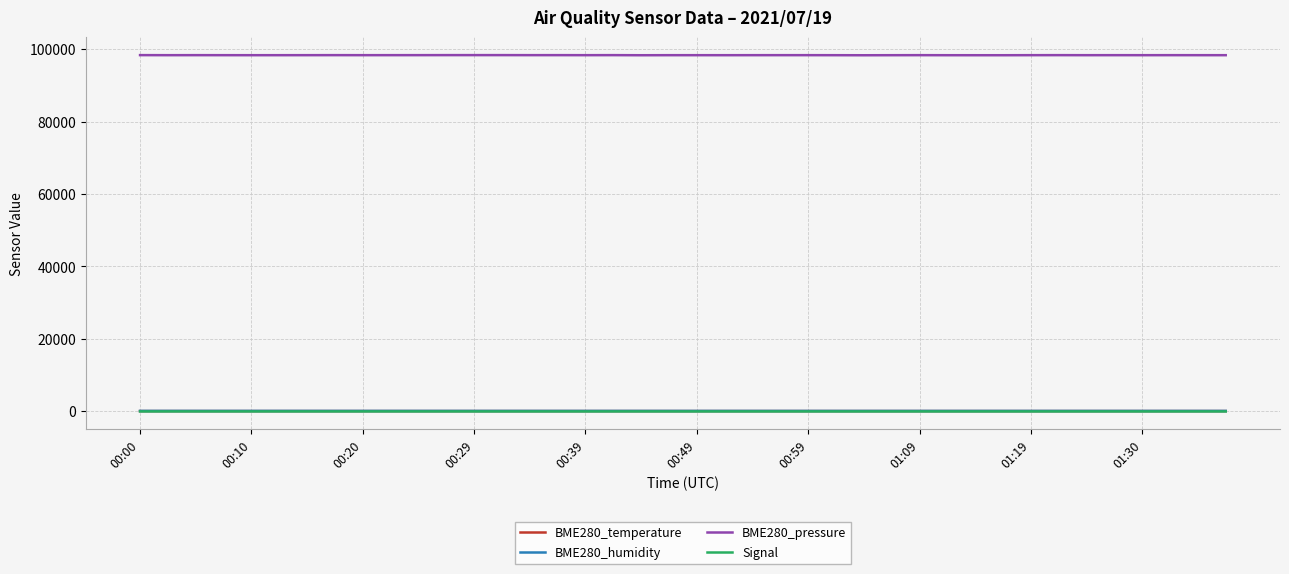

What is the minimum value for BME280_pressure?

98348.7